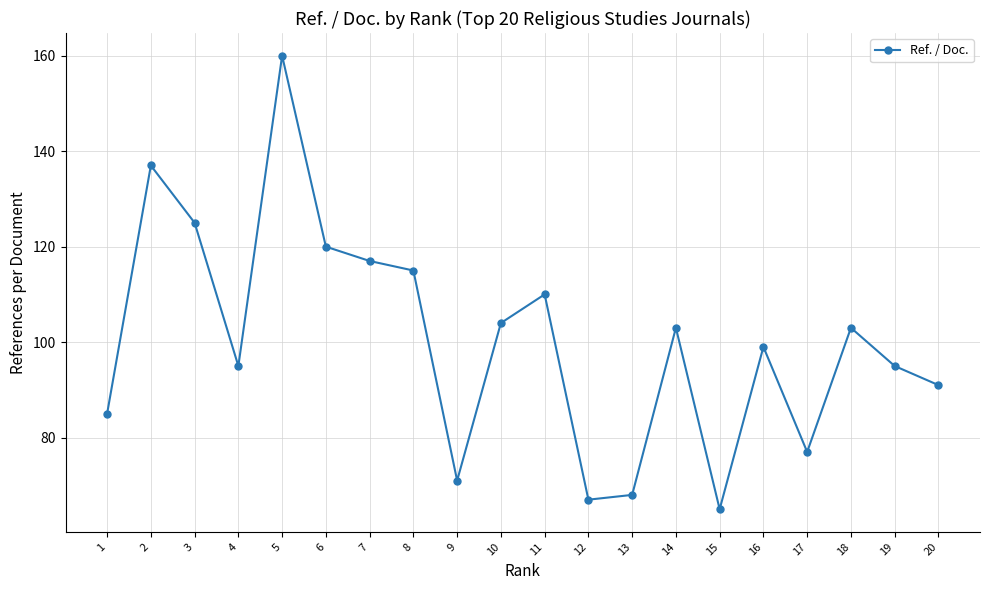

Reading left to right, transcribe all the data shown in this chart.

85	137	125	95	160	120	117	115	71	104	110	67	68	103	65	99	77	103	95	91